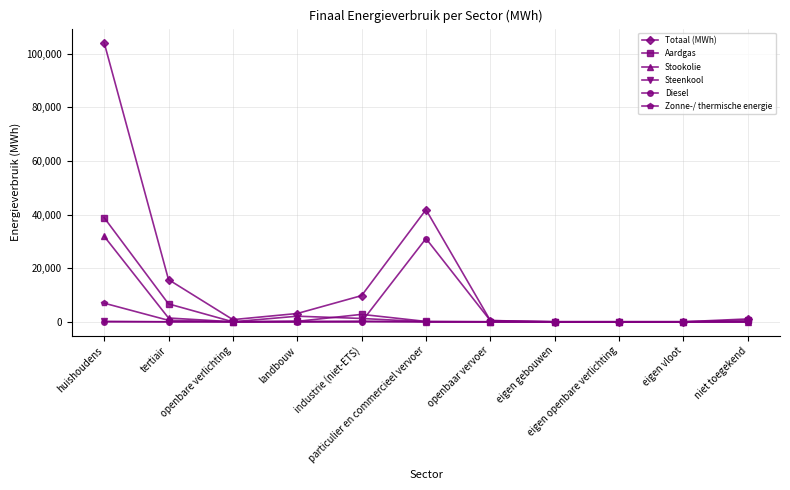

How many data points in Totaal (MWh) are above 1064?

6